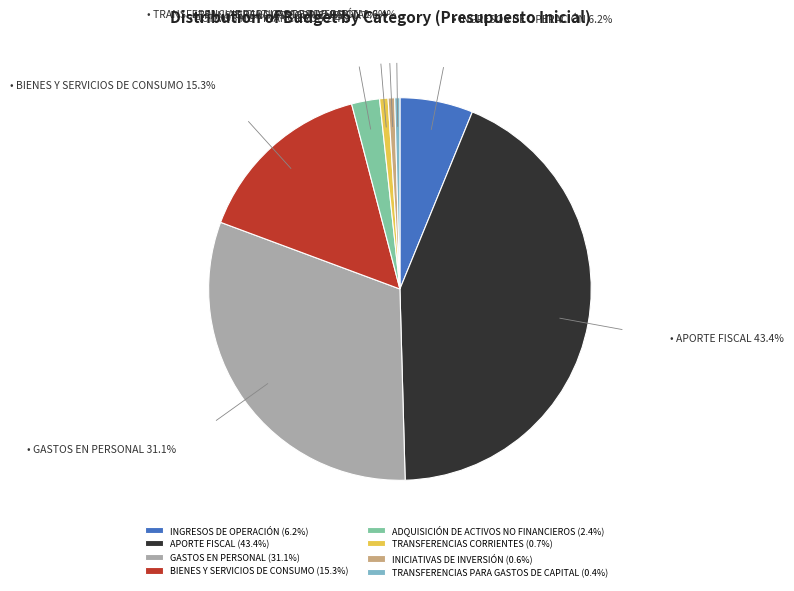

How many segments does this pie chart have?

8